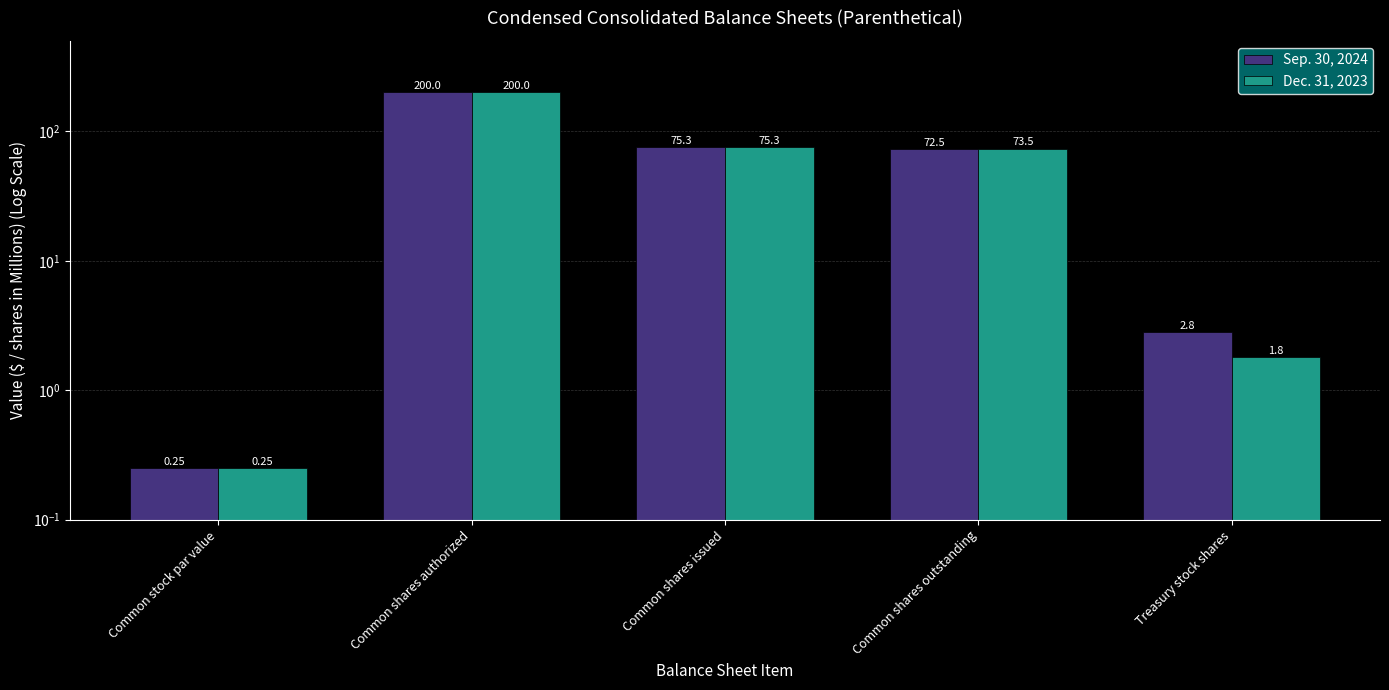

Which series changed the most between Common shares issued and Common shares outstanding?

Sep. 30, 2024